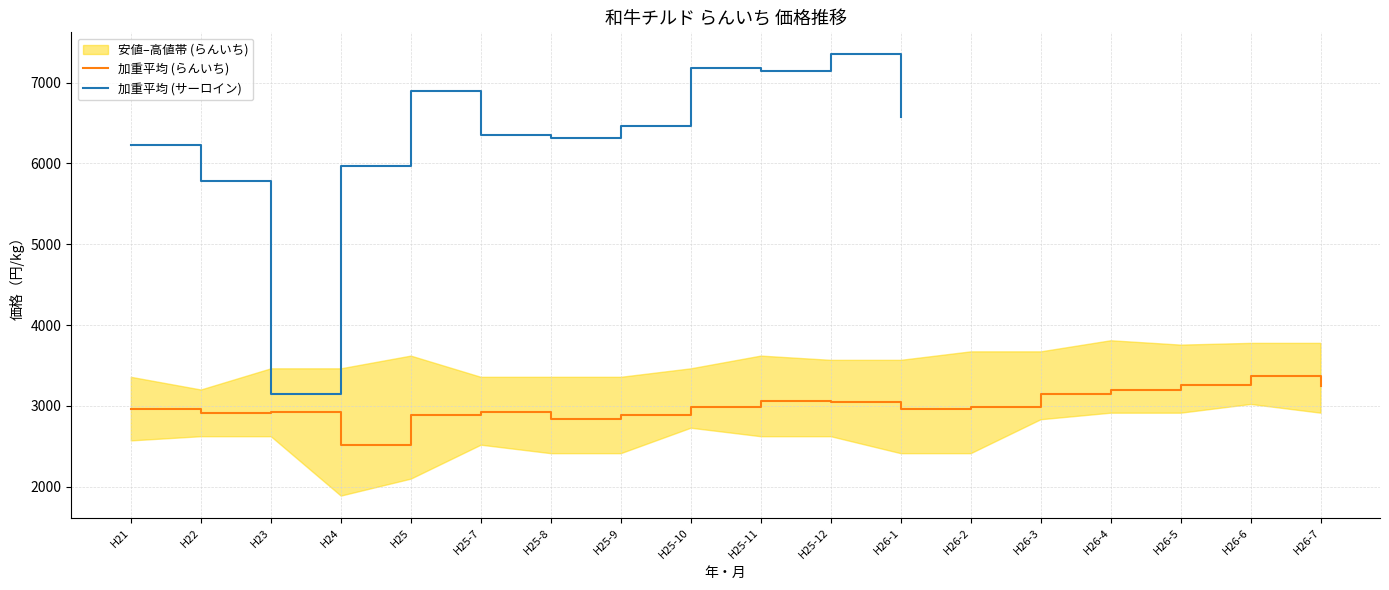

Is it true that 安値_らんいち equals 3600.3 at 9?

False